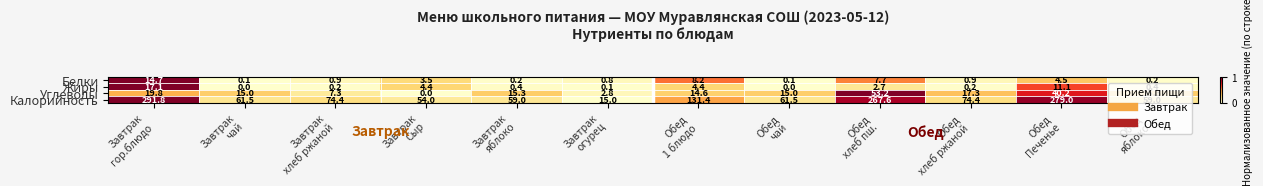

Rank the series by their maximum value, from lowest to highest.

Белки, Жиры, Углеводы, Калорийность